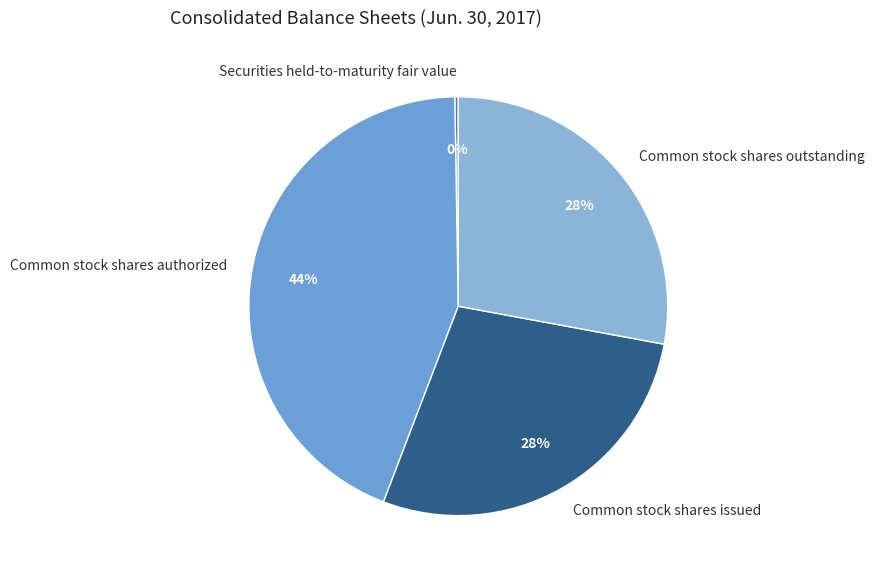

To the nearest percent, what is the average slice percentage?

25%